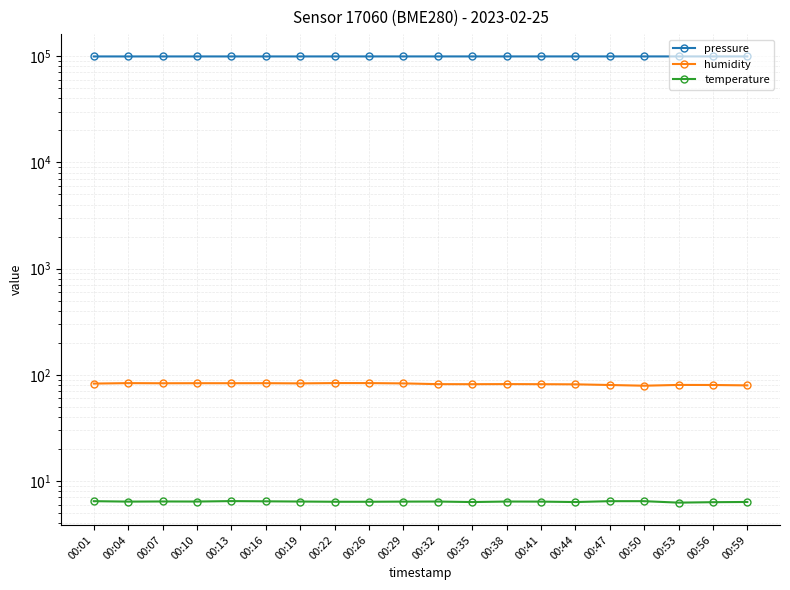

At which category does pressure reach its first local peak?

00:10